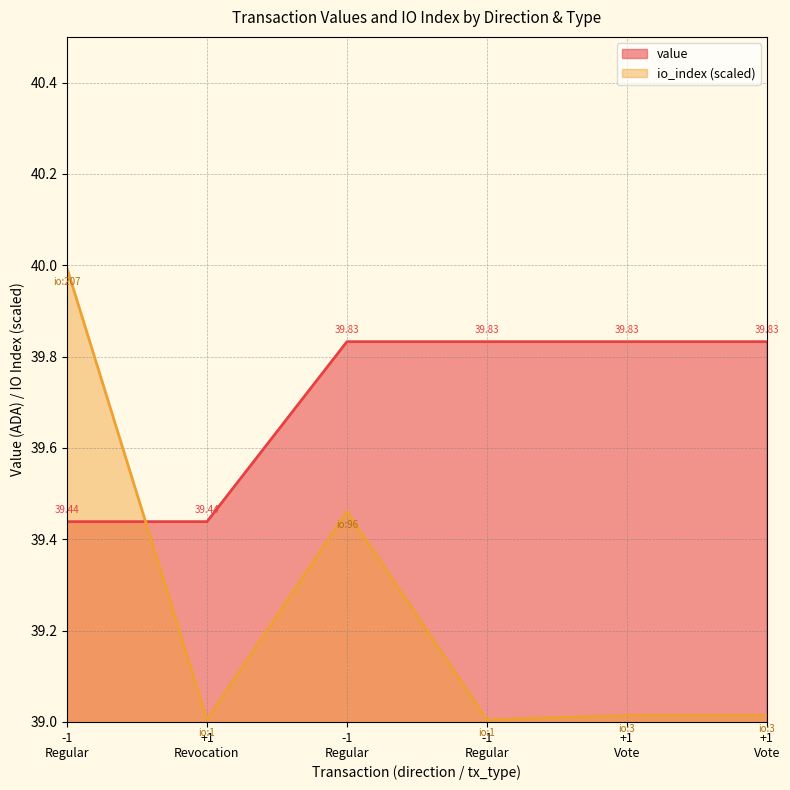

Where is value nearest to the value 39?

-1 Regular